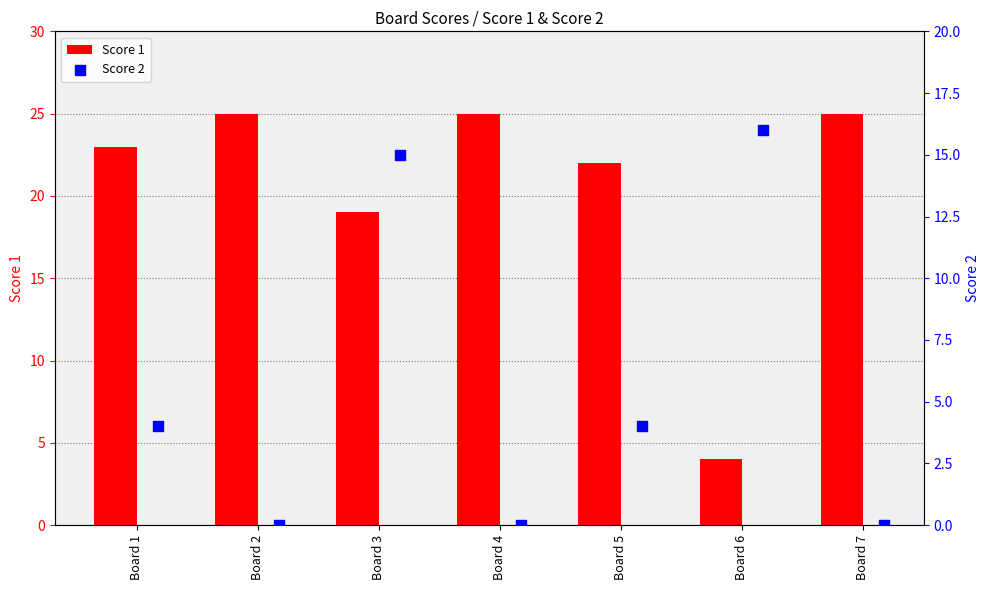

Which series has the largest Y range (max minus min)?

Score 1